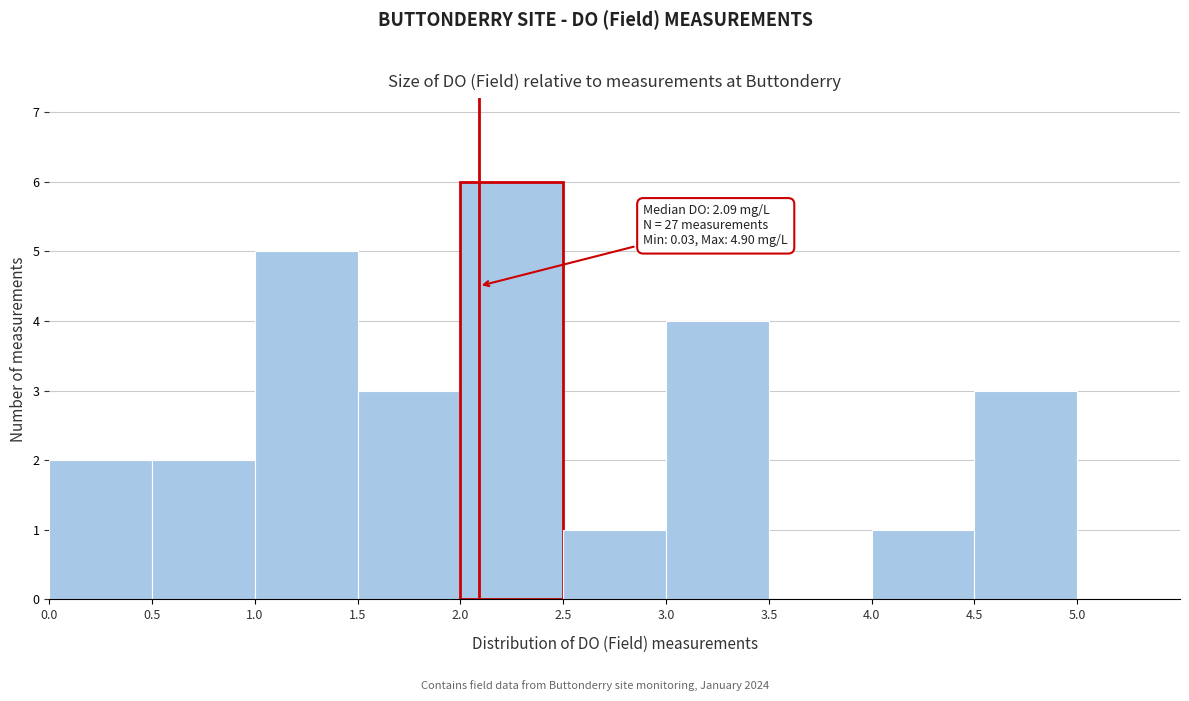

Which range on the x-axis has the tallest bar?

2.0 to 2.5